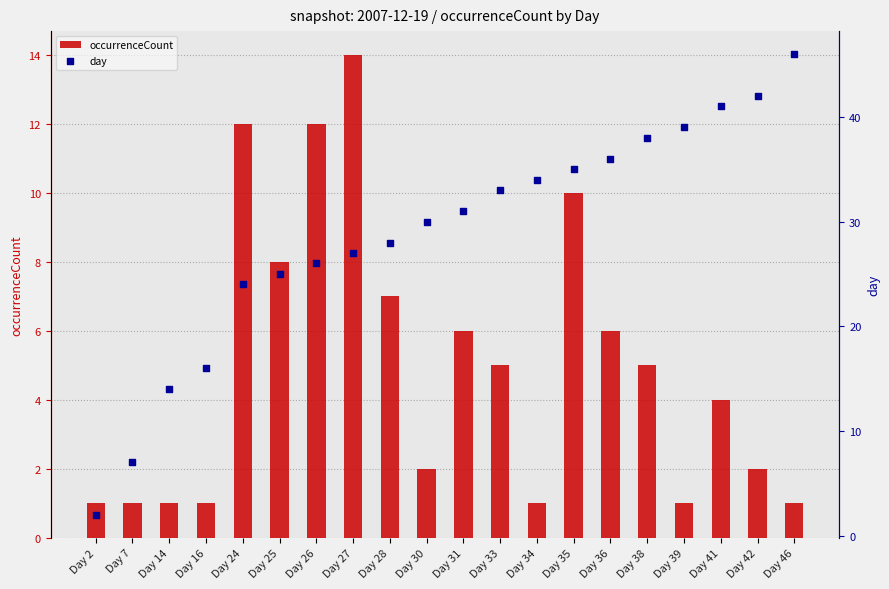

Which series has the largest Y range (max minus min)?

day